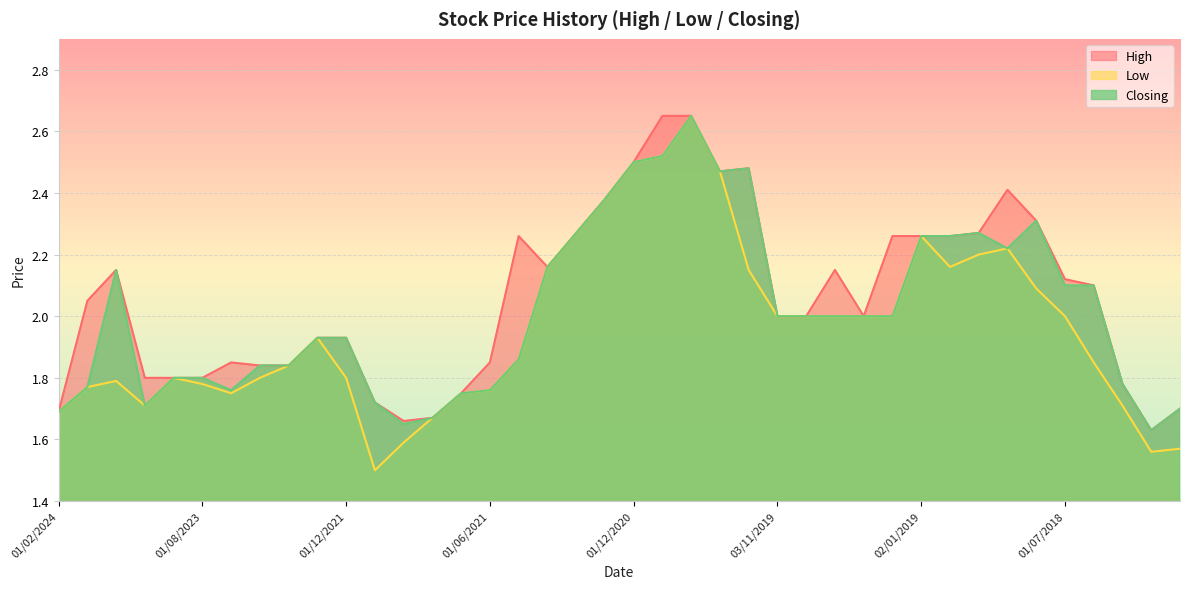

Reading left to right, transcribe all the data shown in this chart.

High: 1.7	2.0	2.1	1.8	1.8	1.8	1.9	1.8	1.8	1.9	1.9	1.7	1.7	1.7	1.8	1.9	2.3	2.2	2.3	2.4	2.5	2.6	2.6	2.5	2.5	2.0	2.0	2.1	2.0	2.3	2.3	2.3	2.3	2.4	2.3	2.1	2.1	1.8	1.6	1.7
Low: 1.7	1.8	1.8	1.7	1.8	1.8	1.8	1.8	1.8	1.9	1.8	1.5	1.6	1.7	1.8	1.8	1.9	2.2	2.3	2.4	2.5	2.5	2.6	2.5	2.1	2.0	2.0	2.0	2.0	2.0	2.3	2.2	2.2	2.2	2.1	2.0	1.9	1.7	1.6	1.6
Closing: 1.7	1.8	2.1	1.7	1.8	1.8	1.8	1.8	1.8	1.9	1.9	1.7	1.6	1.7	1.8	1.8	1.9	2.2	2.3	2.4	2.5	2.5	2.6	2.5	2.5	2.0	2.0	2.0	2.0	2.0	2.3	2.3	2.3	2.2	2.3	2.1	2.1	1.8	1.6	1.7